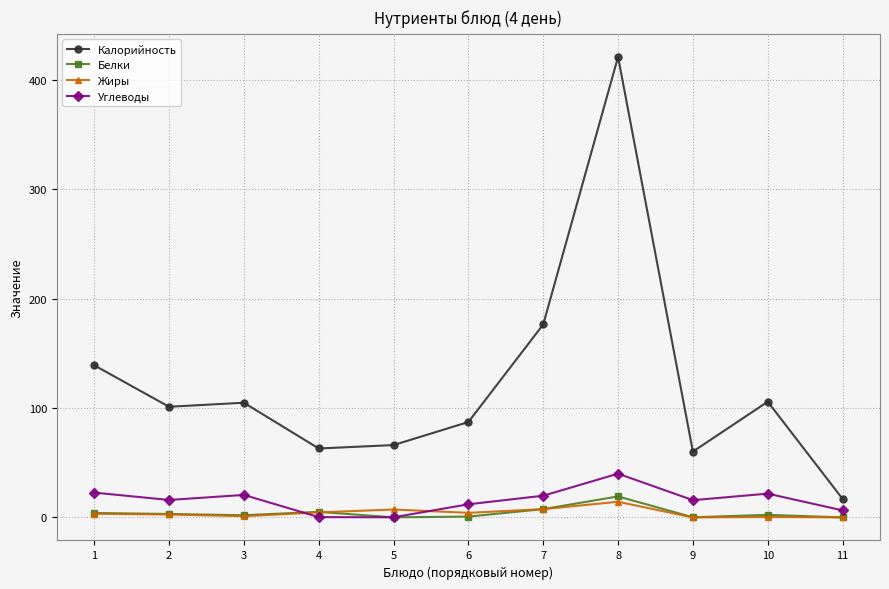

The Калорийность series shows 95.8 at 5. True or false?

False